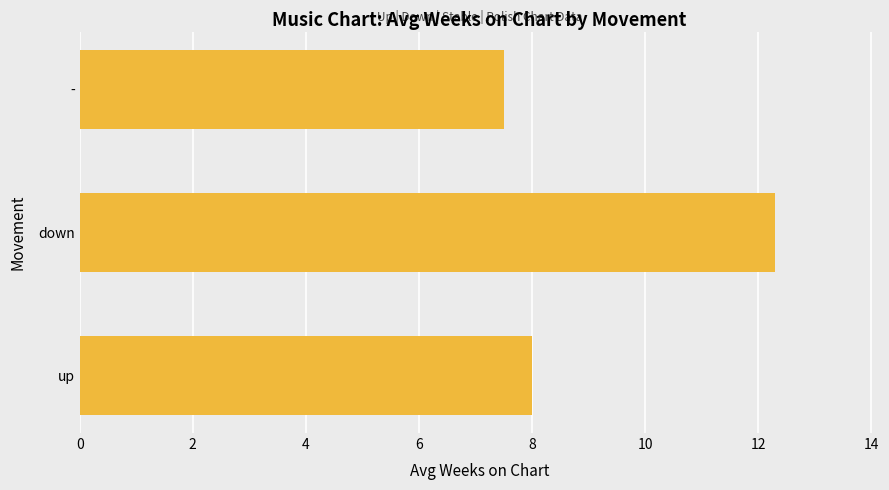

Reading bottom to top, transcribe all the data shown in this chart.

8.0	12.3	7.5